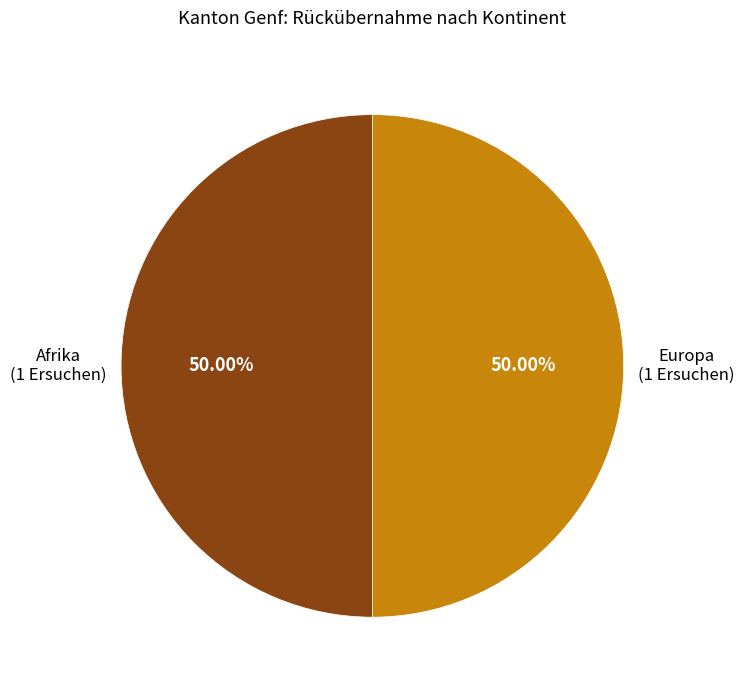

What is the largest slice in the pie chart?

Afrika